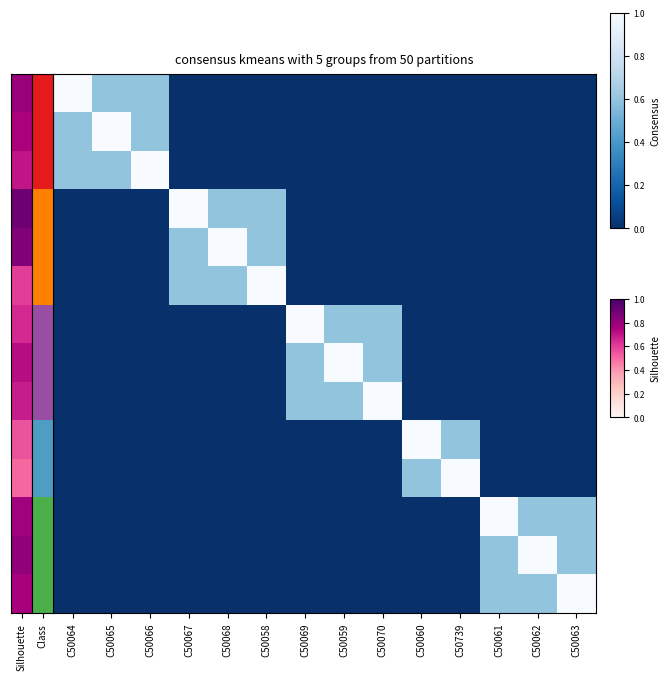

Rank the series by their maximum value, from lowest to highest.

C50064, C50065, C50066, C50067, C50068, C50058, C50069, C50059, C50070, C50060, C50739, C50061, C50062, C50063